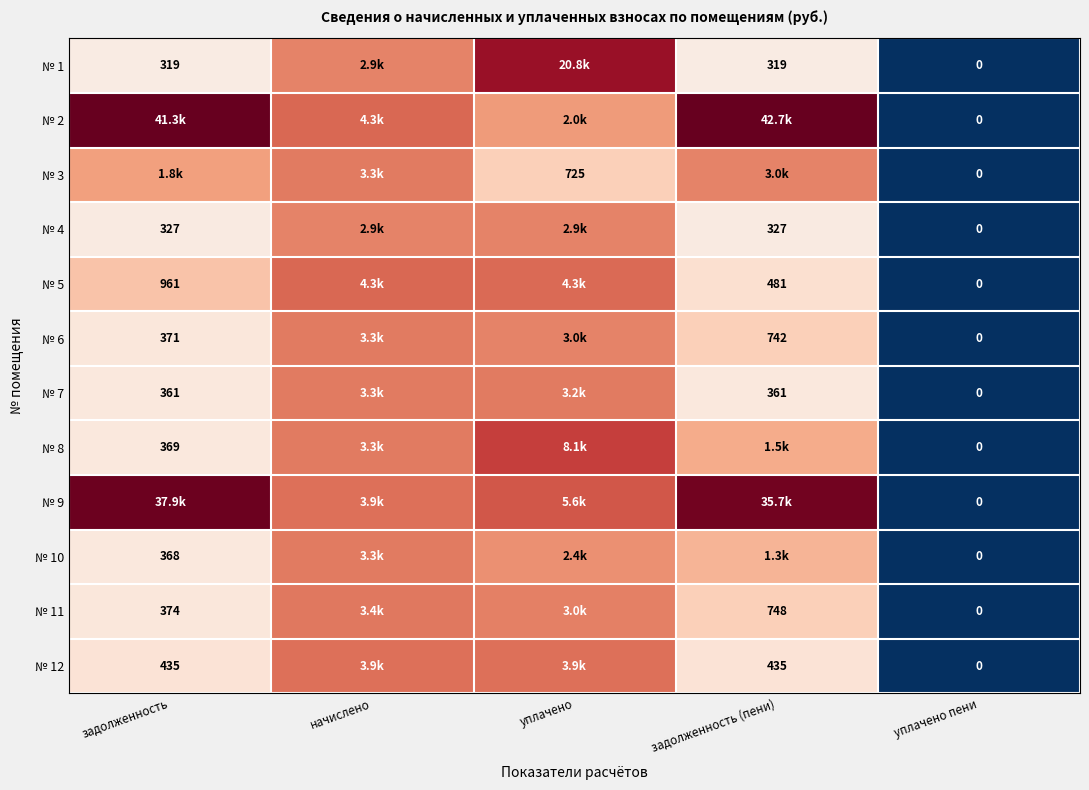

Is the value of № 11 at задолженность greater than the value of № 5 at задолженность?

No